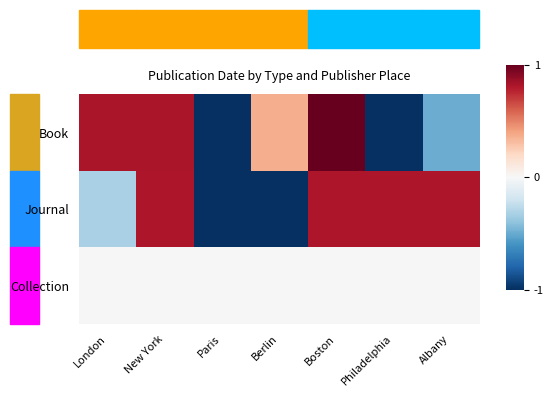

What is the spread (max minus min) of values at Albany?

1.3